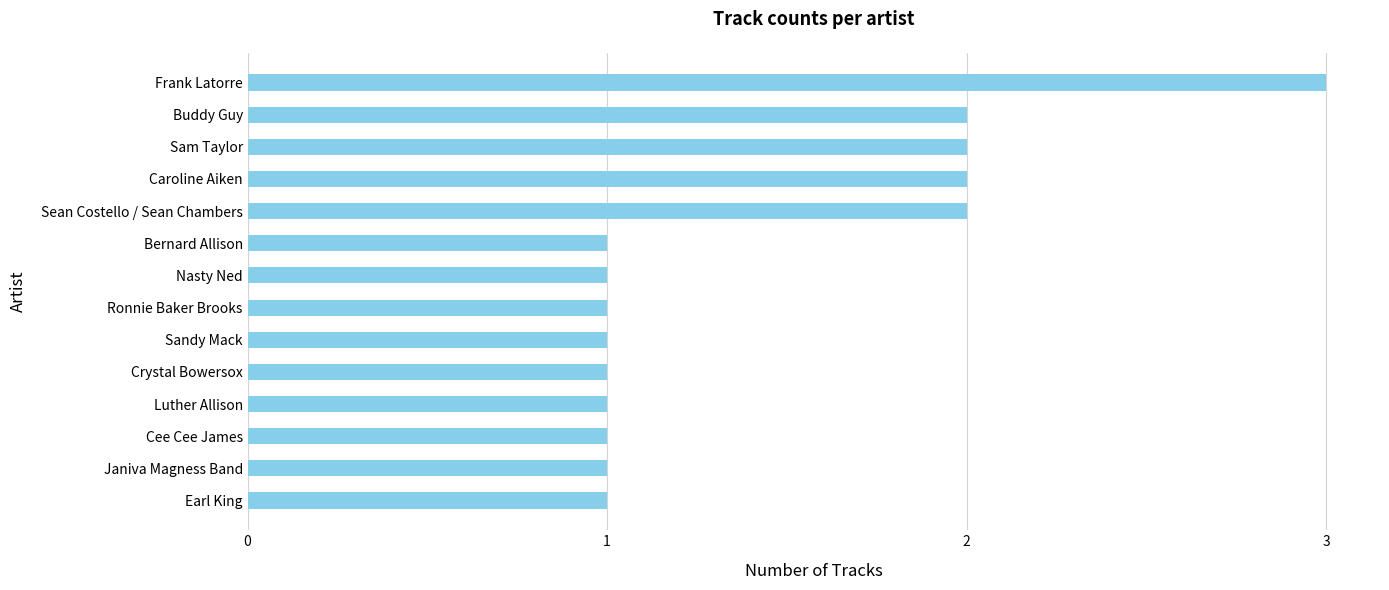

What value does the data have at Frank Latorre?

3